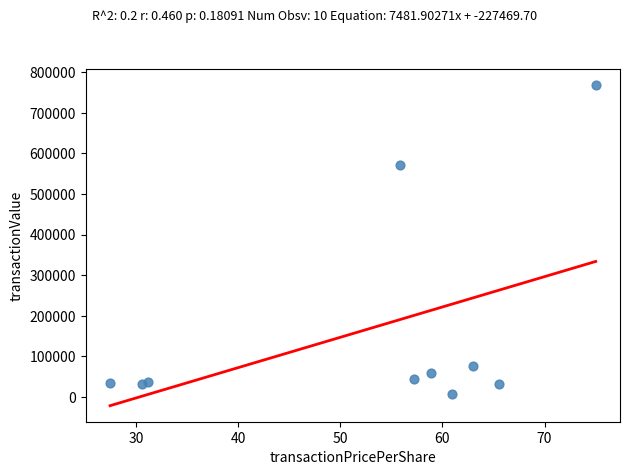

What Y value in the scatter plot is closest to 387315?

572088